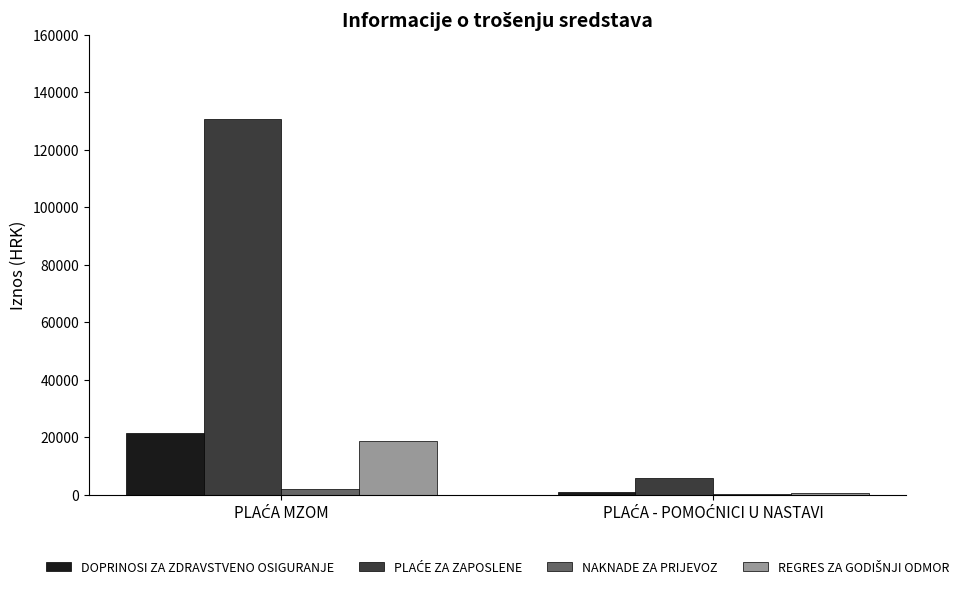

What is the maximum value shown in the chart?

130561.5